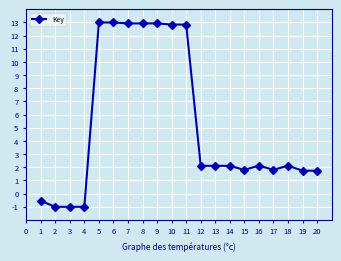

What is the value of the 2nd point from the left?

-1.0